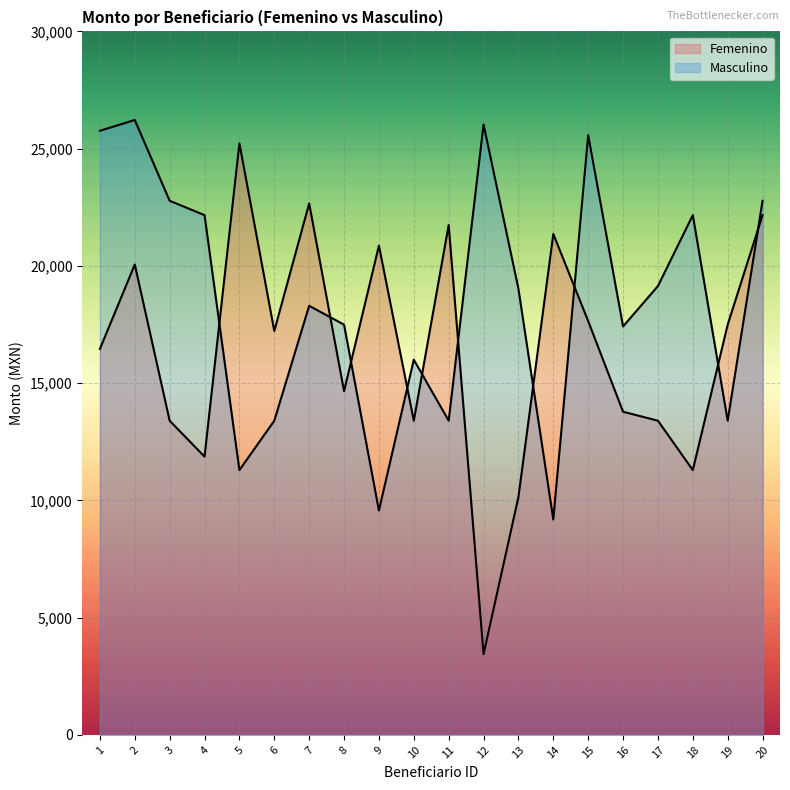

At 5, list the series in order from smallest to largest.

Masculino, Femenino